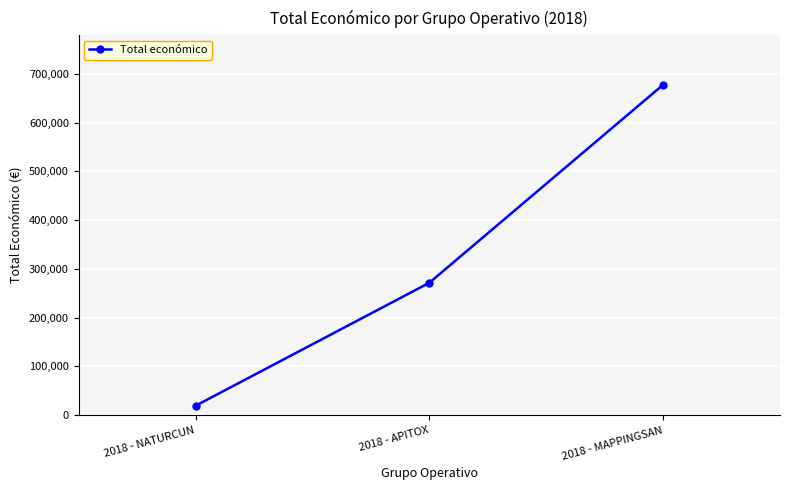

At which category does the chart reach its minimum across all series?

2018 - NATURCUN